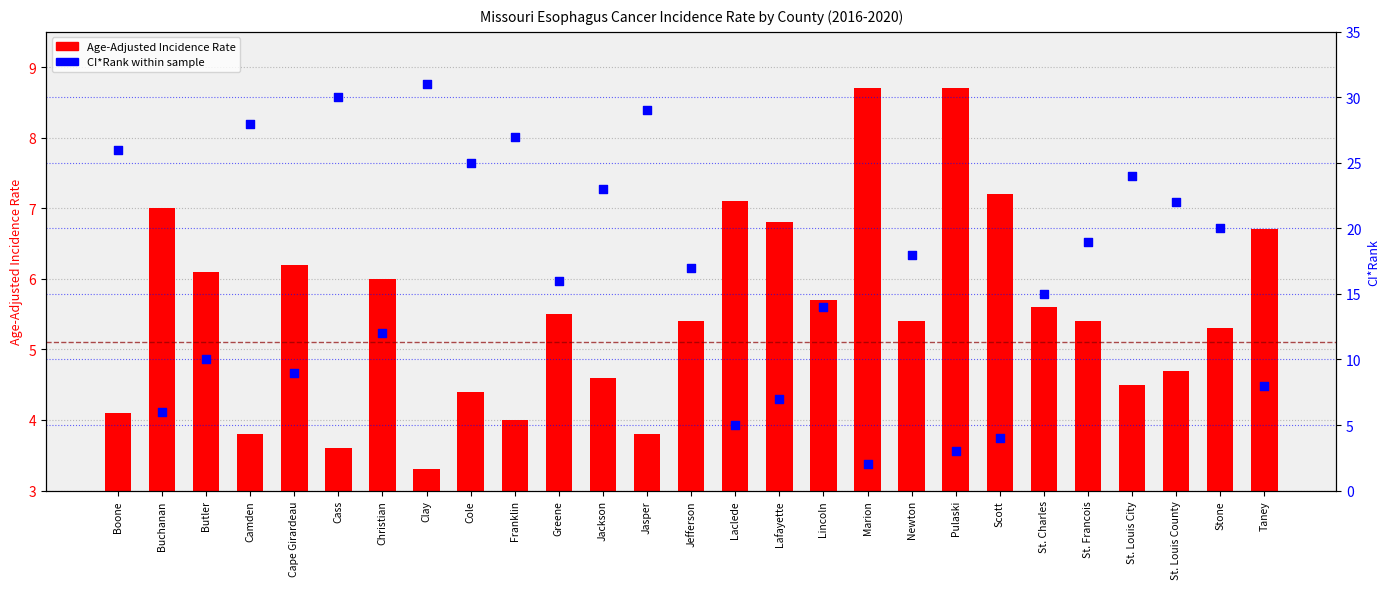

Which series has the widest spread of Y values?

CI*Rank